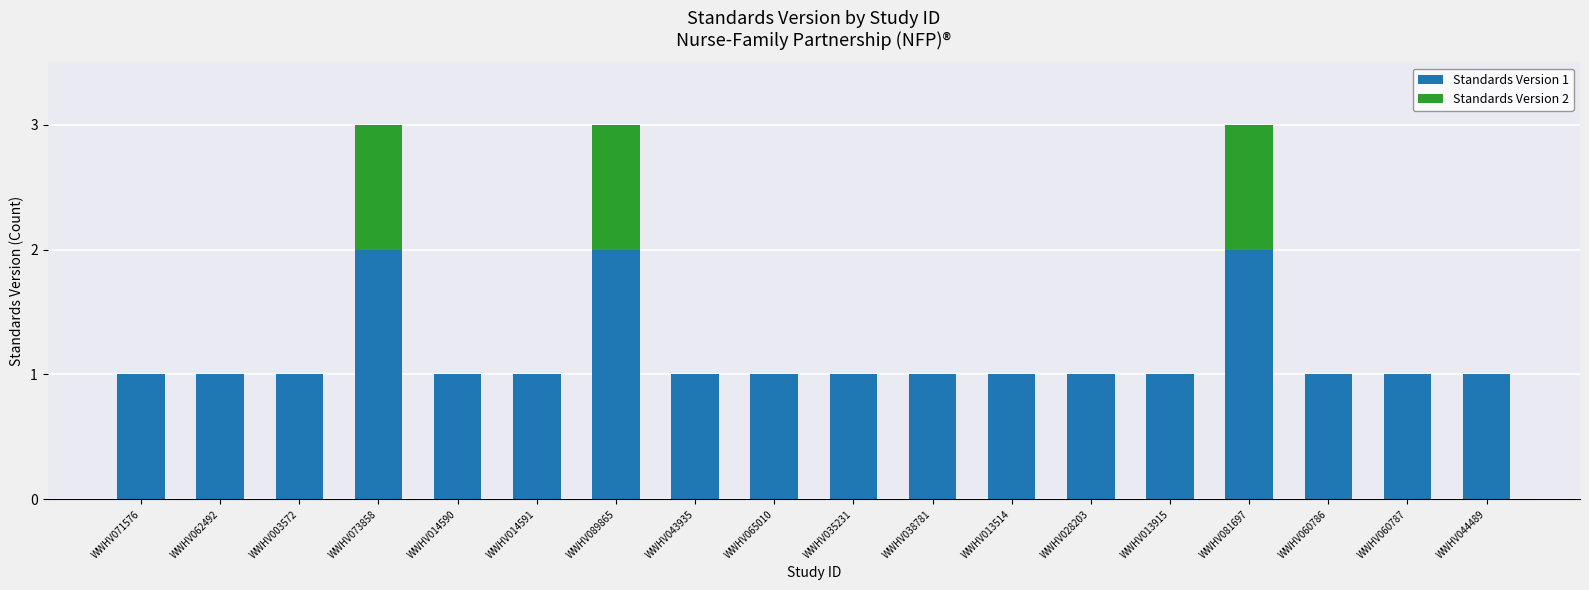

The value of Standards Version 1 at WWHV065010 is 1. True or false?

True